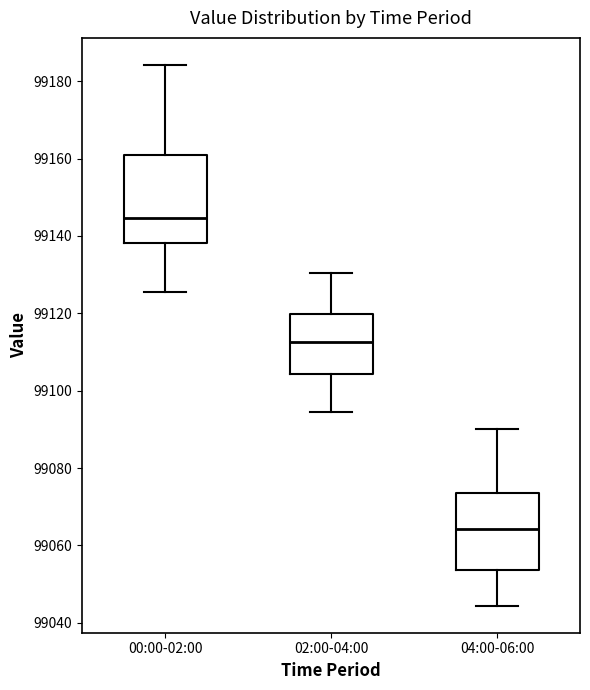

Reading left to right, read every box against the y-axis: the position of its median line, the range the box covers, and the ends of its whiskers. The values are not printed on the chart, so give them approximately, as read against the axis.

00:00-02:00: median 99144, box 99138 to 99162, whiskers 99126 to 99184
02:00-04:00: median 99112, box 99104 to 99120, whiskers 99094 to 99130
04:00-06:00: median 99064, box 99054 to 99074, whiskers 99044 to 99090